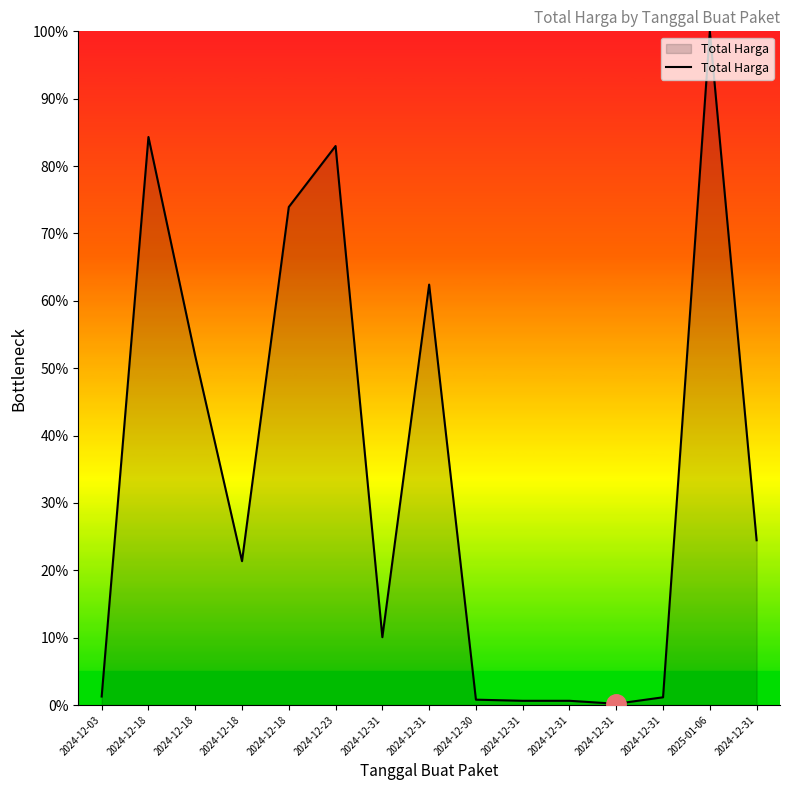

The value at 2024-12-30 is 0.8. True or false?

True